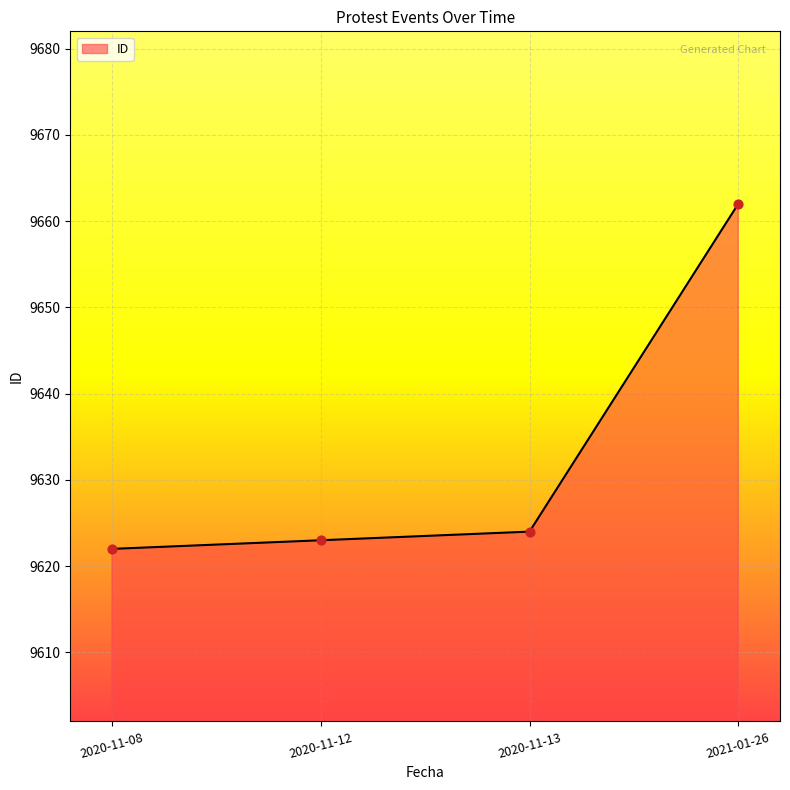

What is the ratio of the value at 2021-01-26 to the value at 2020-11-08?

1.0